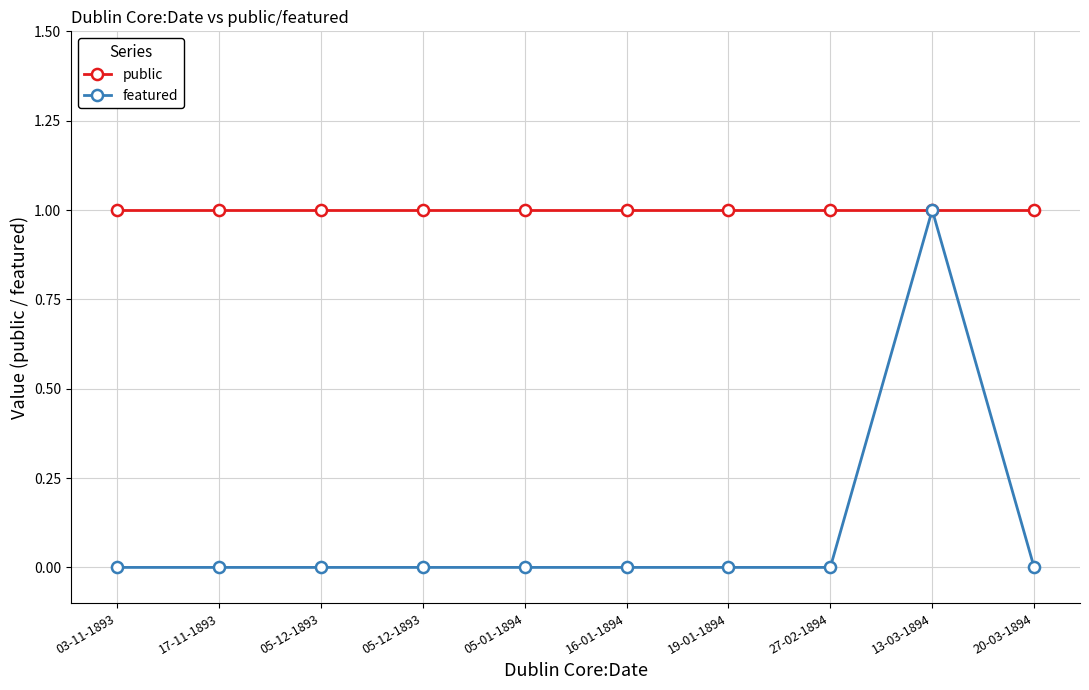

Is this an area chart (filled region under the line)?

No